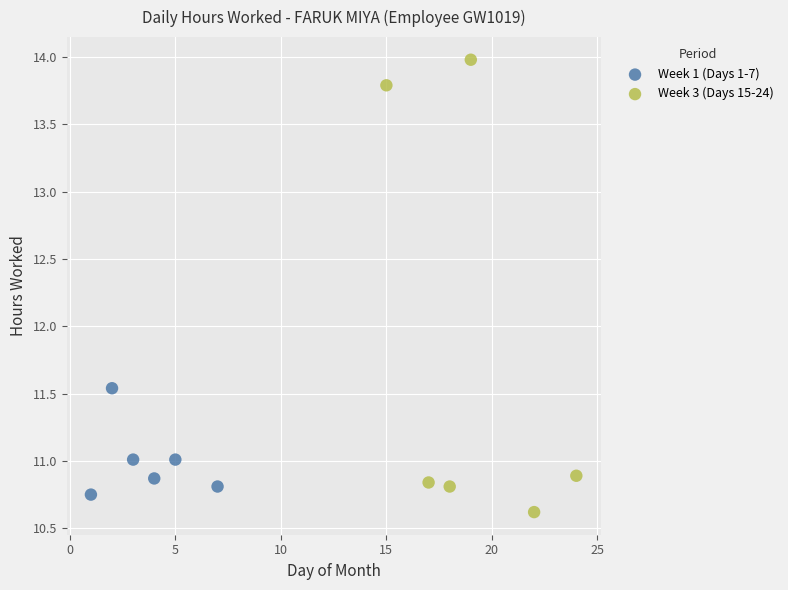

Which series has the widest spread of Y values?

Week 3 (Days 15-24)